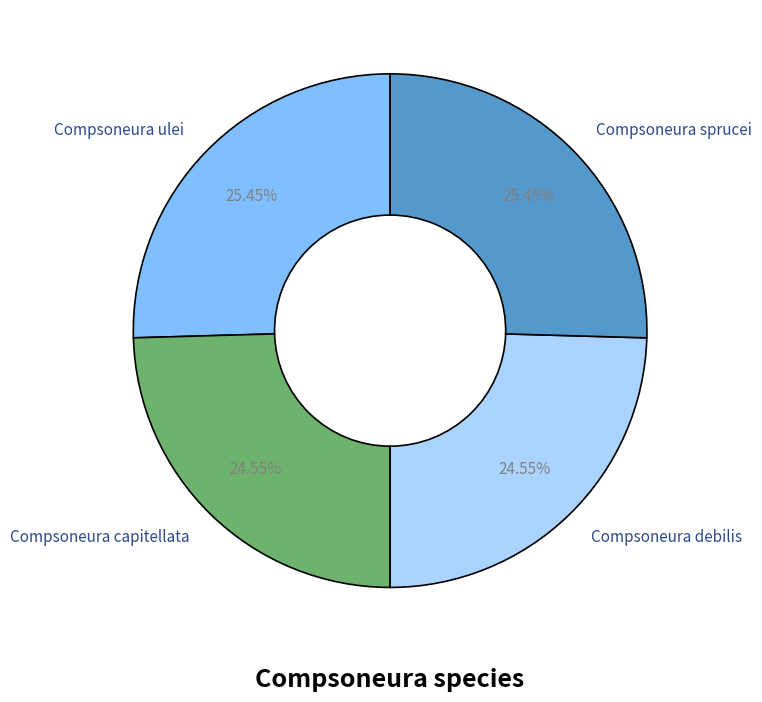

Do Compsoneura sprucei and Compsoneura ulei together represent more than half of the pie?

Yes